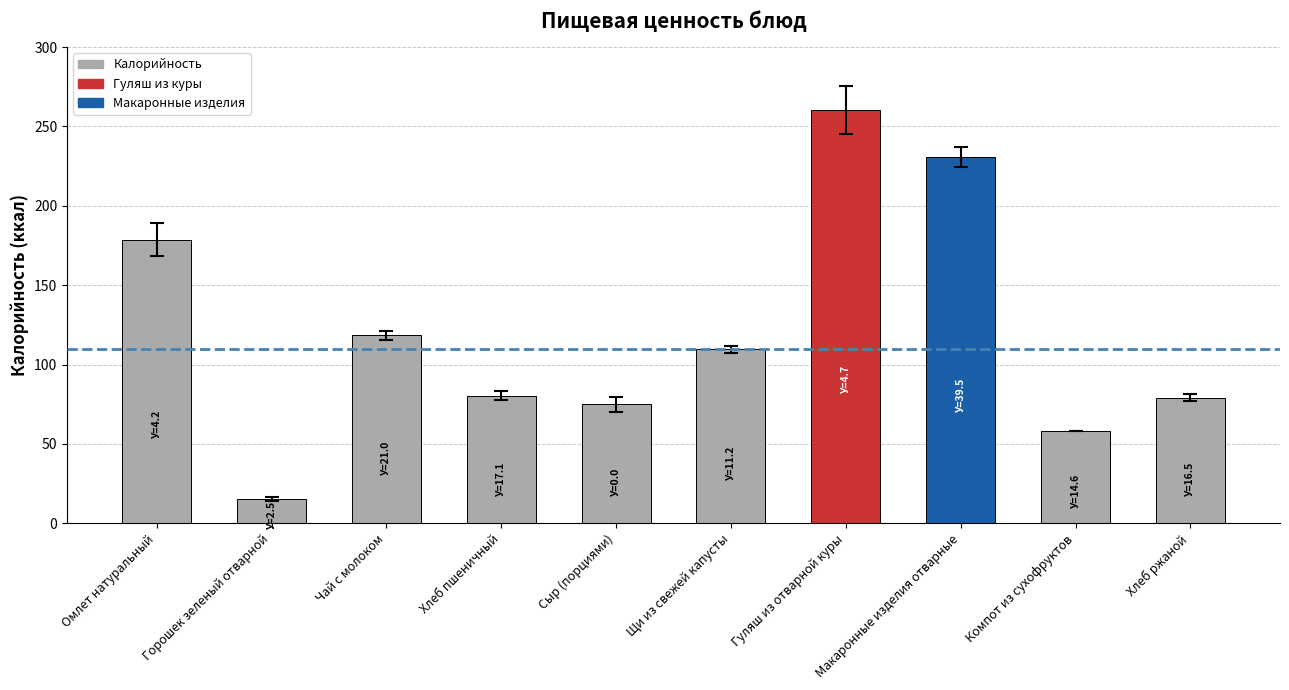

What is the difference between the maximum and second lowest values?

202.2